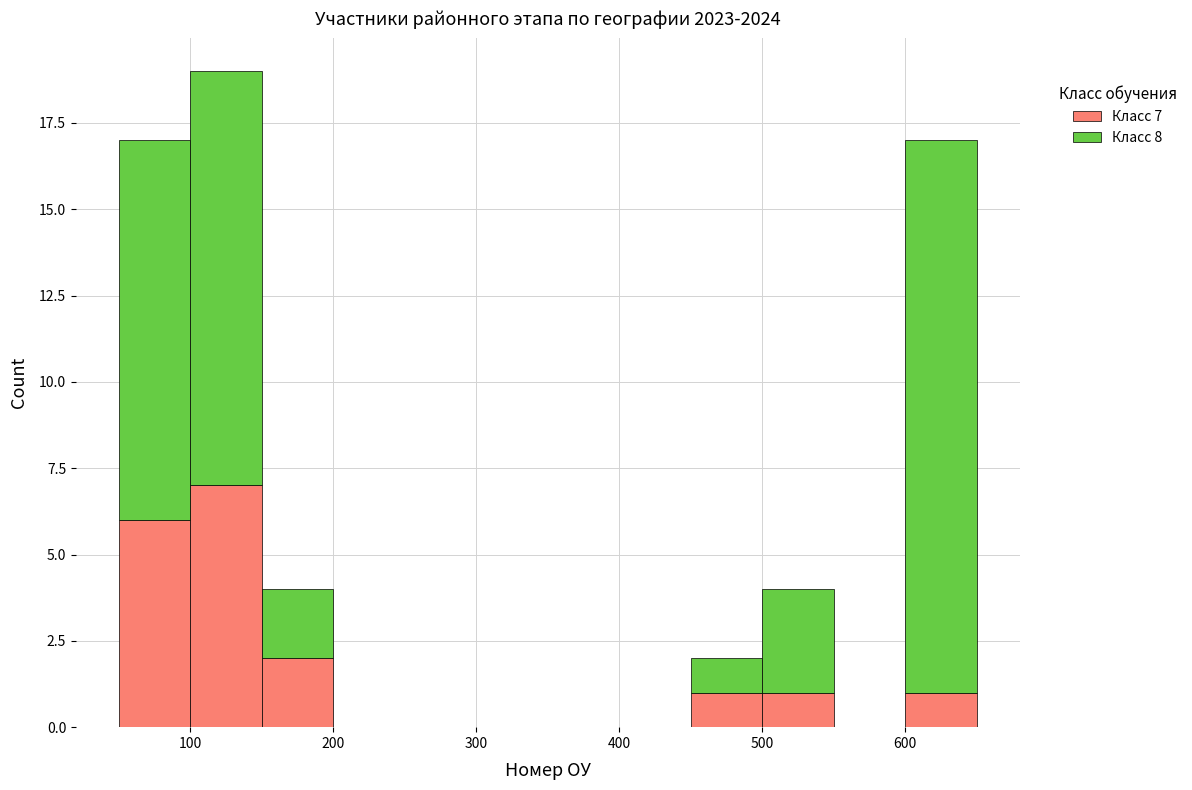

Which range on the x-axis has the tallest stacked bar (by total height)?

100 to 150